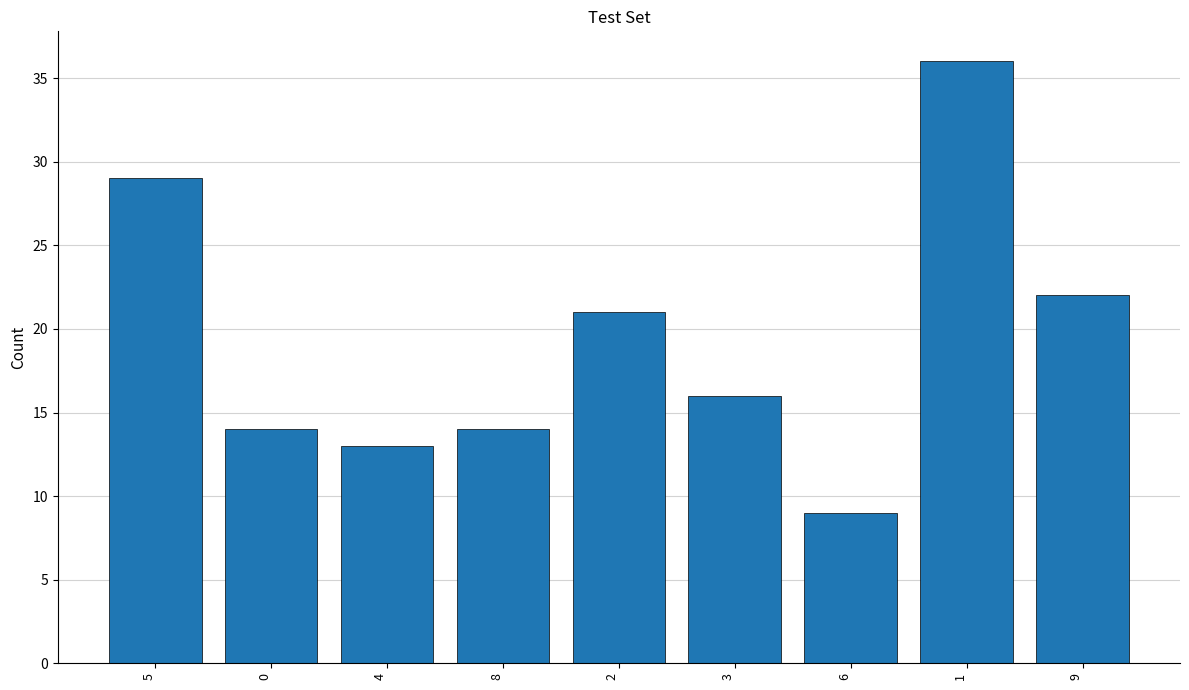

Count the number of categories in the chart.

9